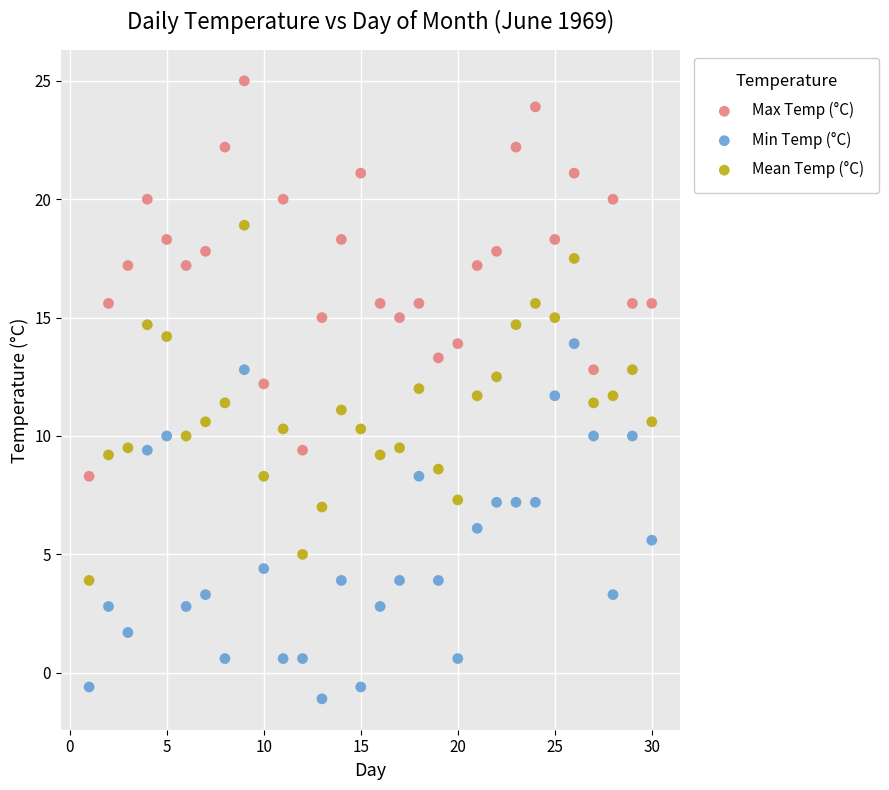

Which series has the widest spread of Y values?

Max Temp (°C)